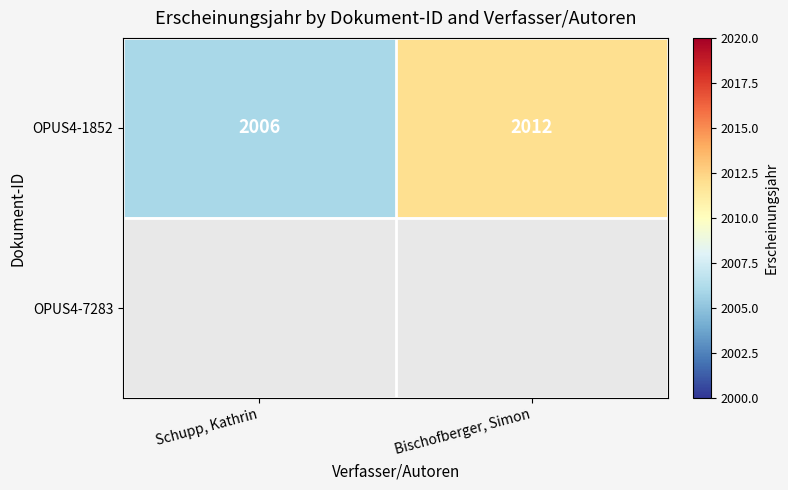

What is the sum of the OPUS4-1852 values at Bischofberger, Simon and Schupp, Kathrin?

4018